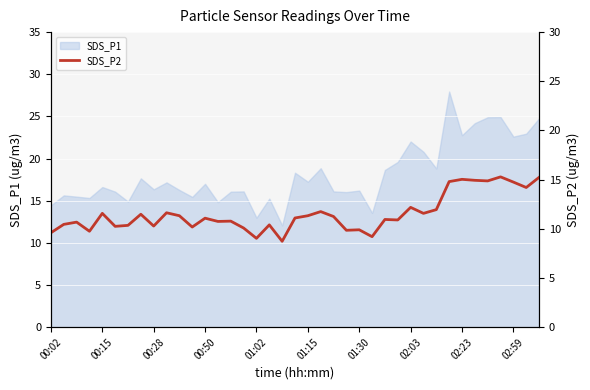

True or false: the data shows 10.9 at 27.

True